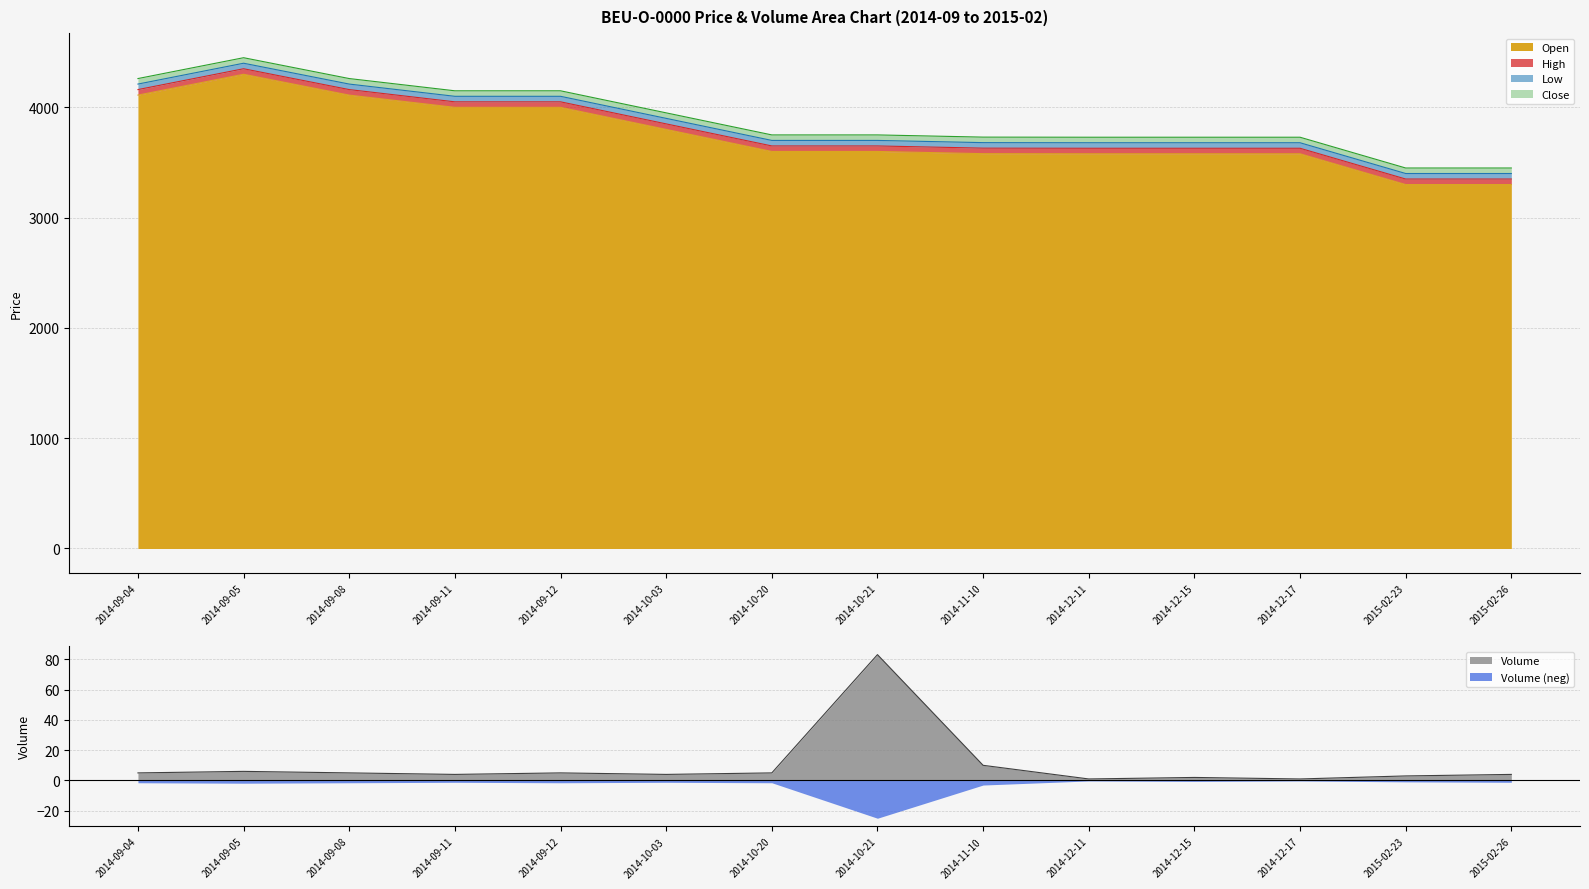

The Low series shows 3679 at 2014-12-15. True or false?

True